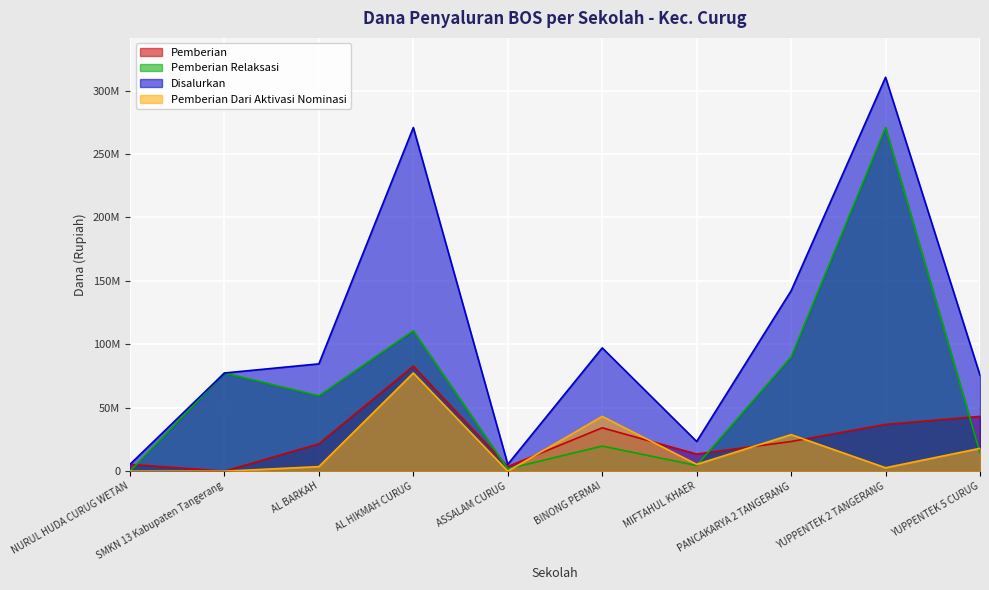

At which label does Pemberian reach its minimum?

SMKN 13 Kabupaten Tangerang